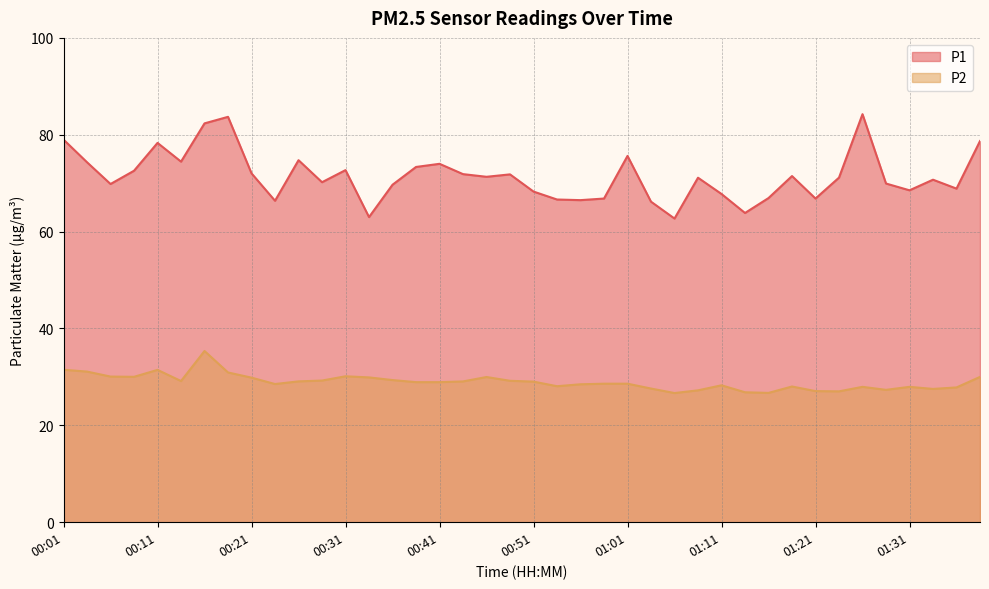

Which series changed the most between 00:24 and 00:54?

P2